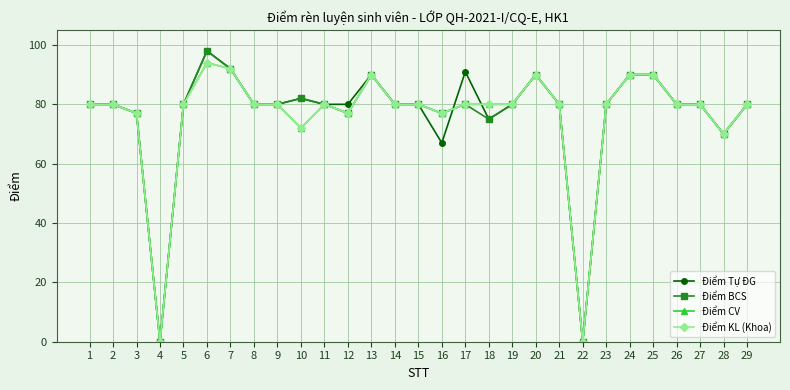

What is the sum of the Điểm CV values at 18 and 19?

160